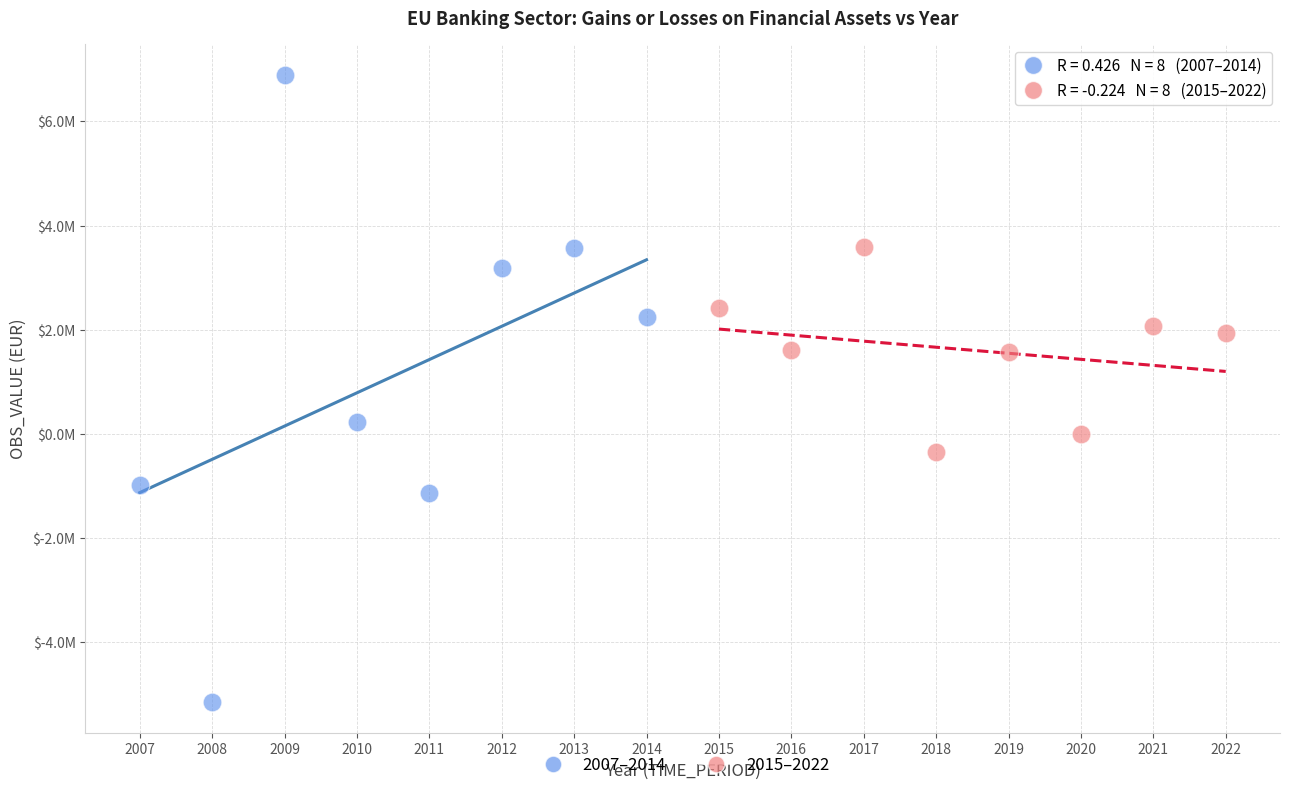

Which series contains the highest Y value?

2007–2014